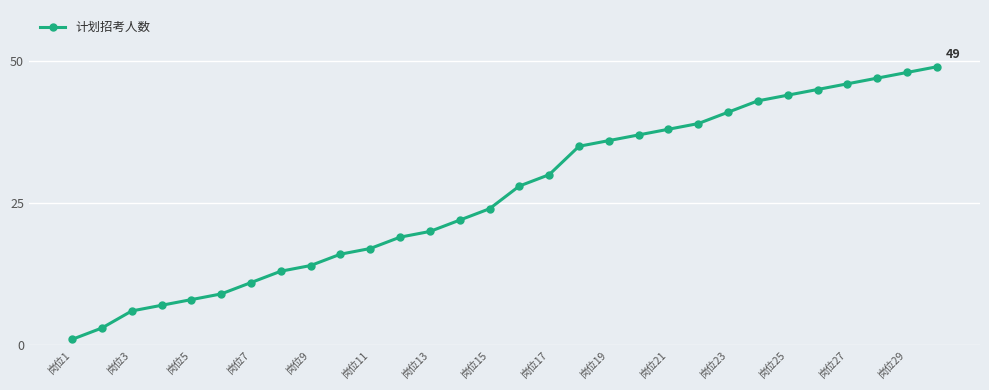

Does the chart display data point markers on the line(s)?

Yes